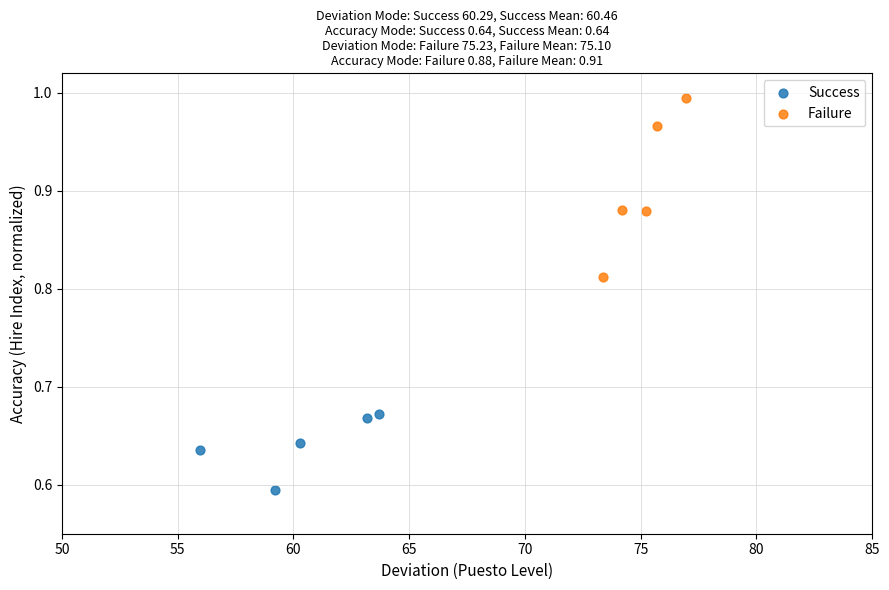

Which series has the largest Y range (max minus min)?

Failure